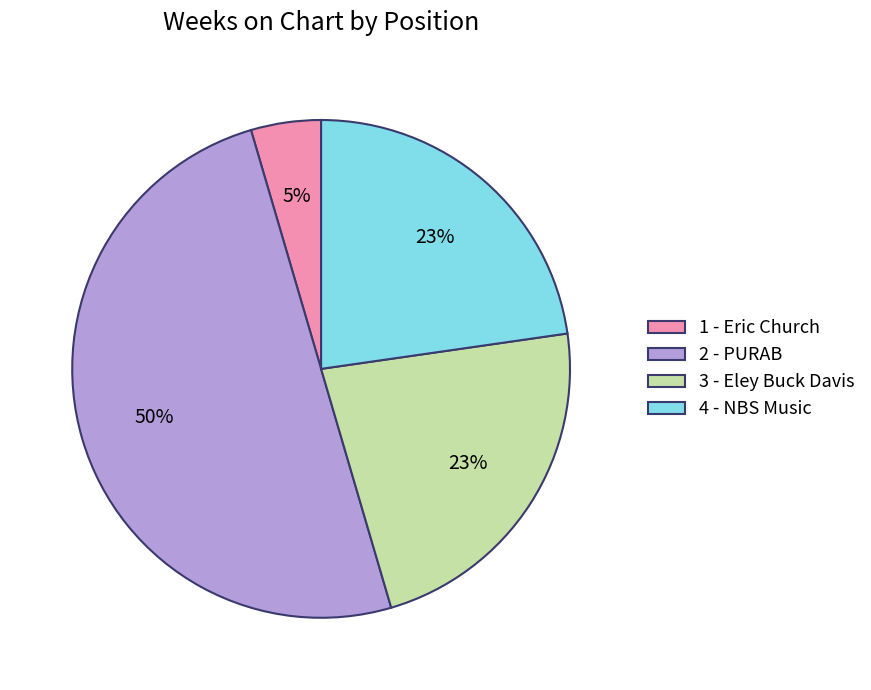

Do 4 - NBS Music and 1 - Eric Church together represent more than half of the pie?

No